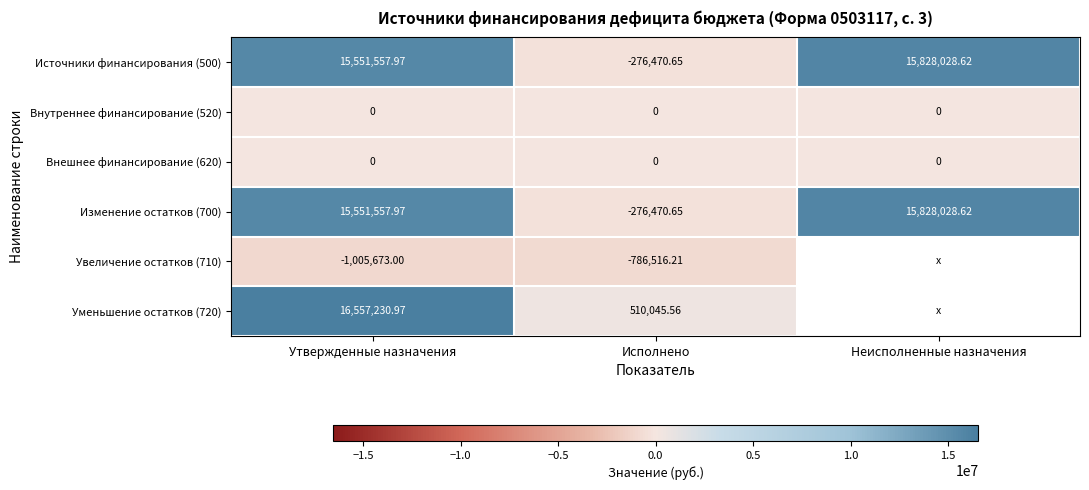

Is the value of Внутреннее финансирование (520) at Неисполненные назначения greater than the value of Изменение остатков (700) at Утвержденные назначения?

No